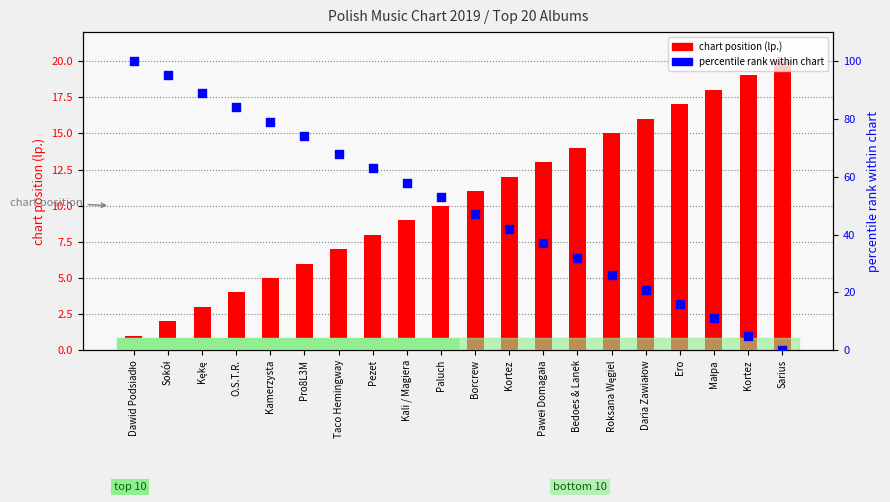

At which category is the sum across all series the highest?

Dawid Podsiadło